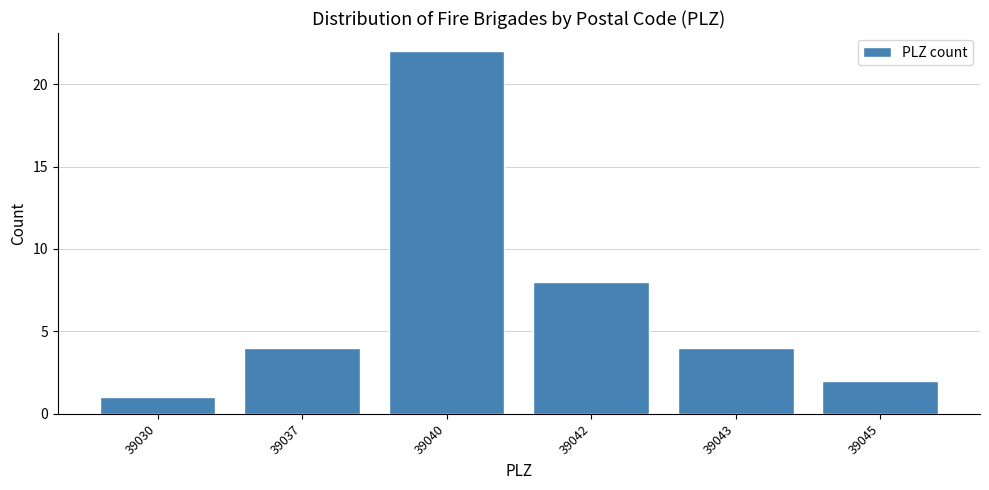

Reading left to right, extract all data points from this chart.

39030=1	39037=4	39040=22	39042=8	39043=4	39045=2